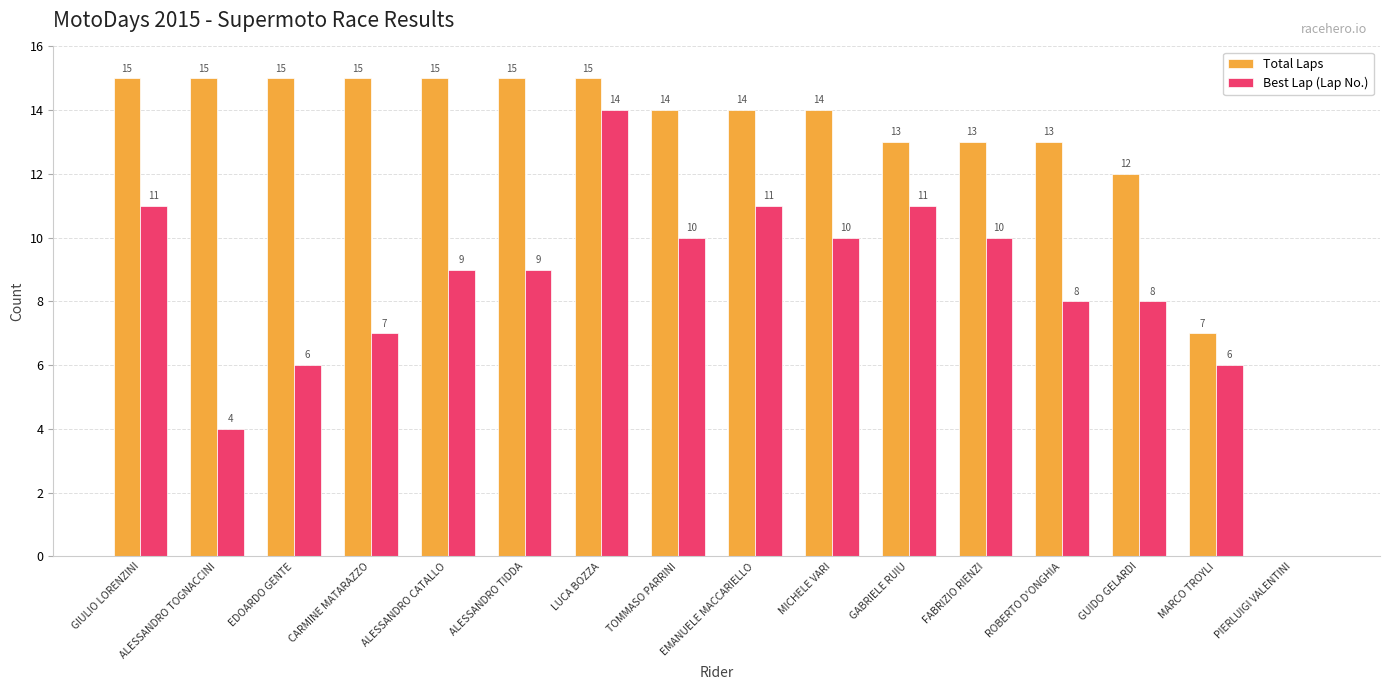

Reading left to right, list all the values displayed in this chart.

Total Laps: 15	15	15	15	15	15	15	14	14	14	13	13	13	12	7	0
Best Lap (Lap No.): 11	4	6	7	9	9	14	10	11	10	11	10	8	8	6	0